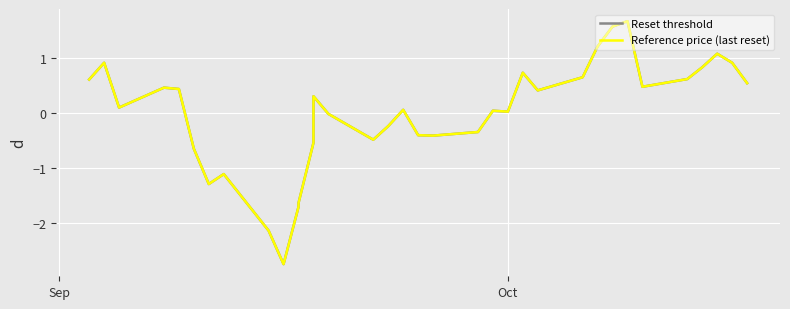

How many values in the Reference price (last reset) series exceed 0?

21